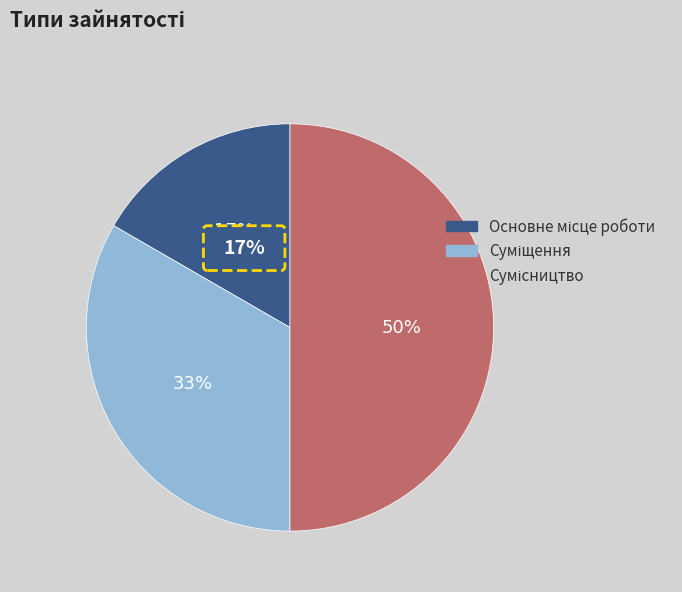

To the nearest percent, what is the combined percentage of Суміщення and Сумісництво?

83%